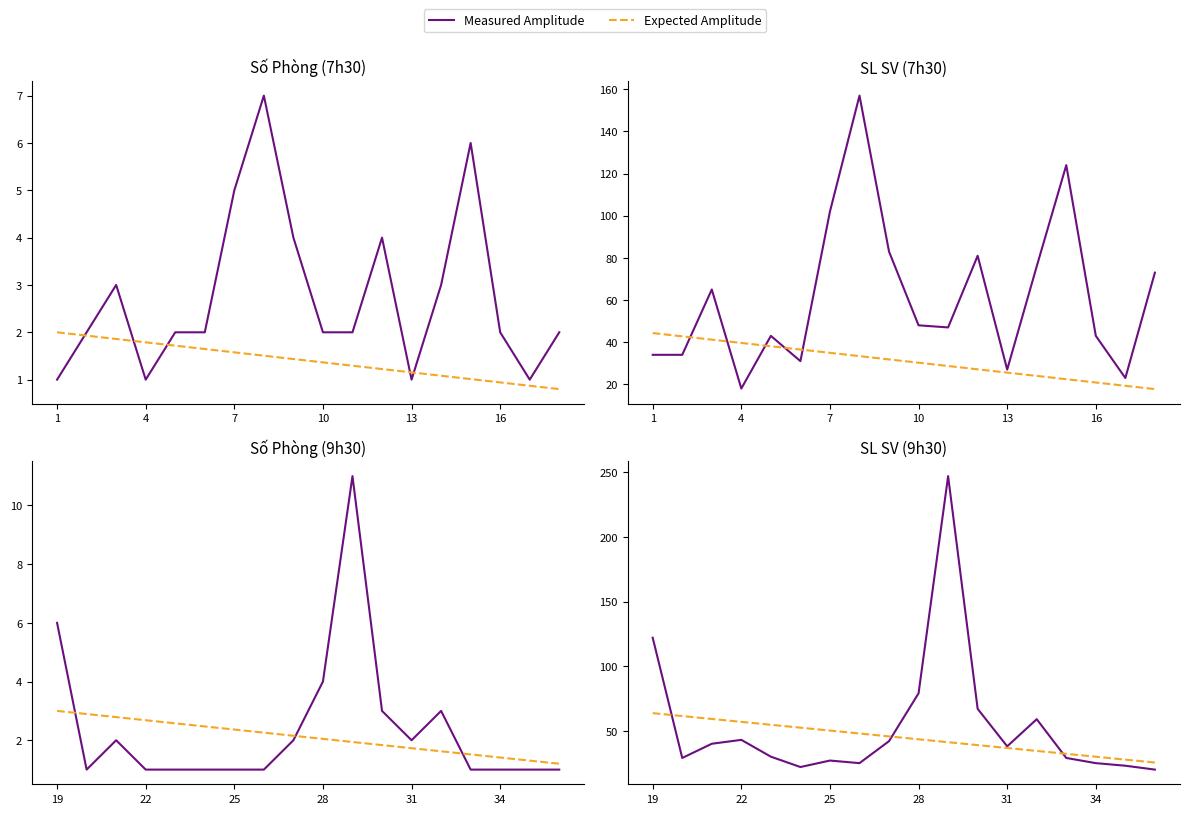

True or false: Measured Amplitude and Expected Amplitude intersect in this chart.

True